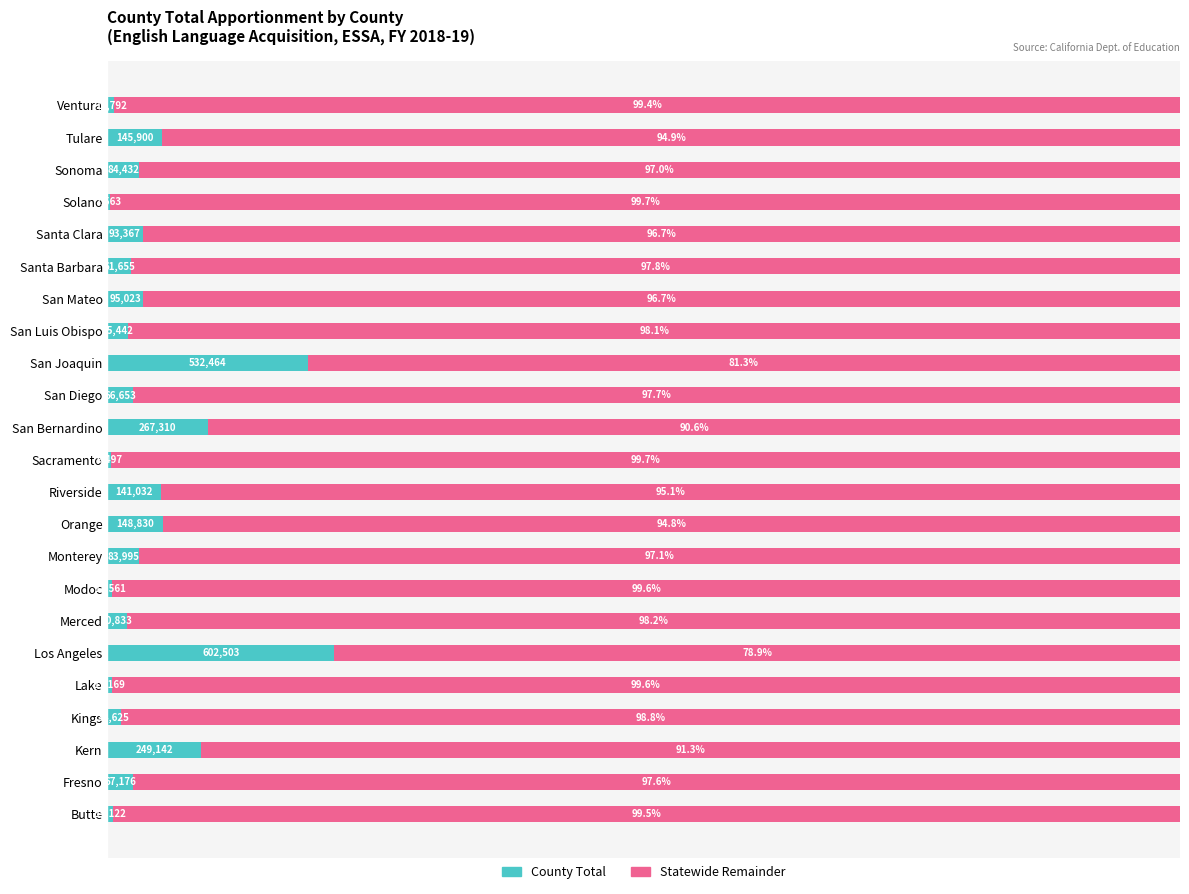

Where is County Total nearest to the value 10?

San Bernardino